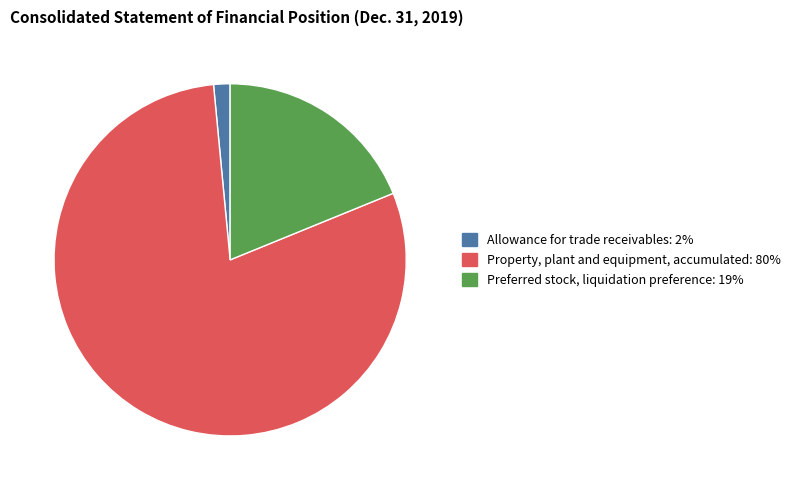

The Property, plant and equipment, accumulated slice represents 72% of the pie. True or false?

False